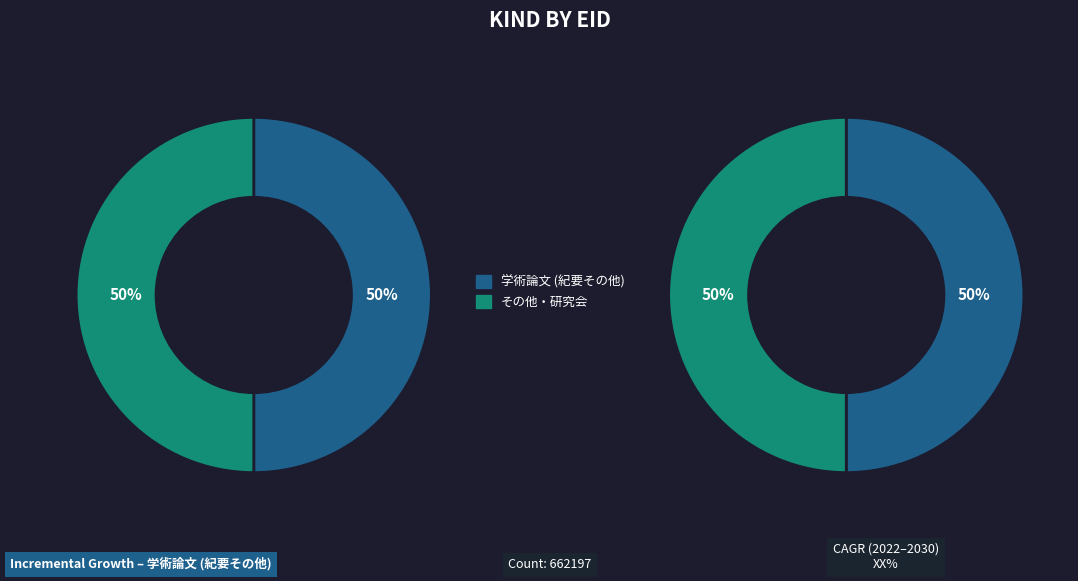

Which has a higher value, 学術論文 (紀要その他) or その他・研究会?

その他・研究会